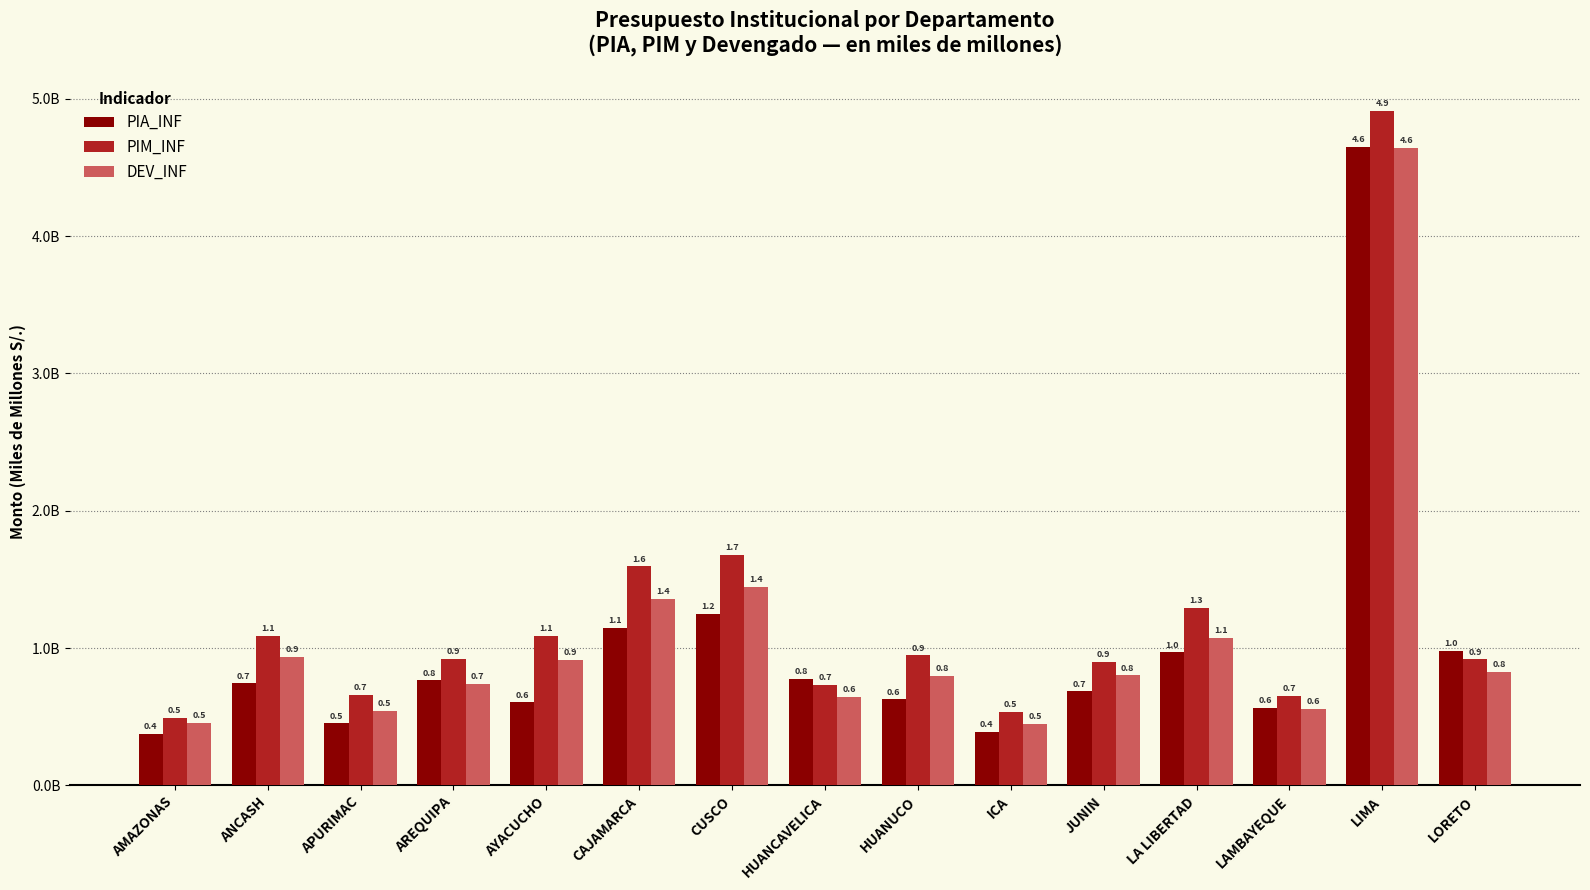

What is the value of the DEV_INF bar at the 4th from the left?

0.7